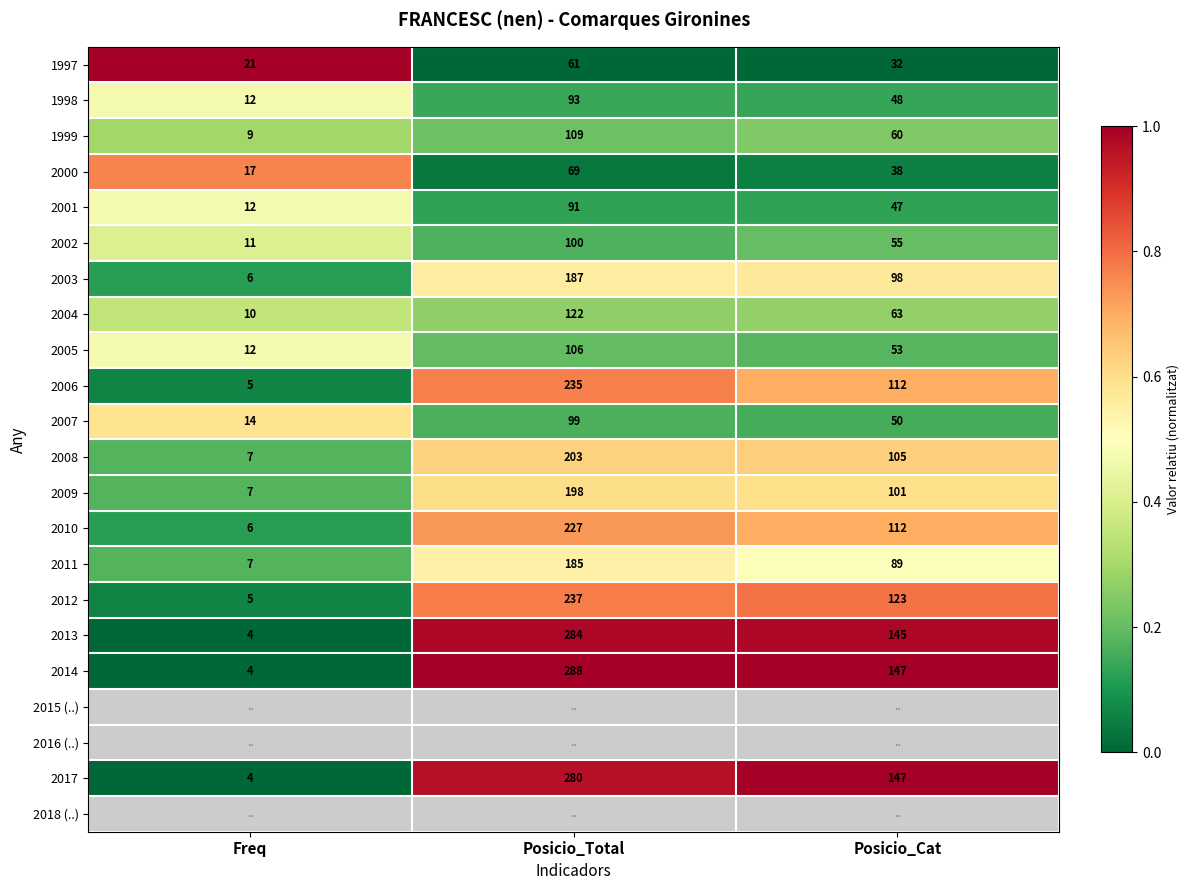

What is the difference between the 2013 values at Posicio_Total and Freq?

280